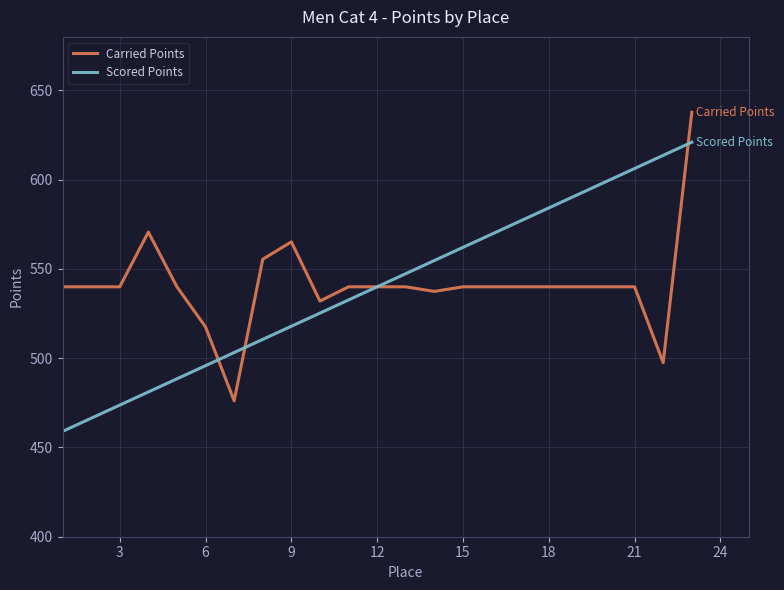

What is the minimum value for Carried Points?

476.1